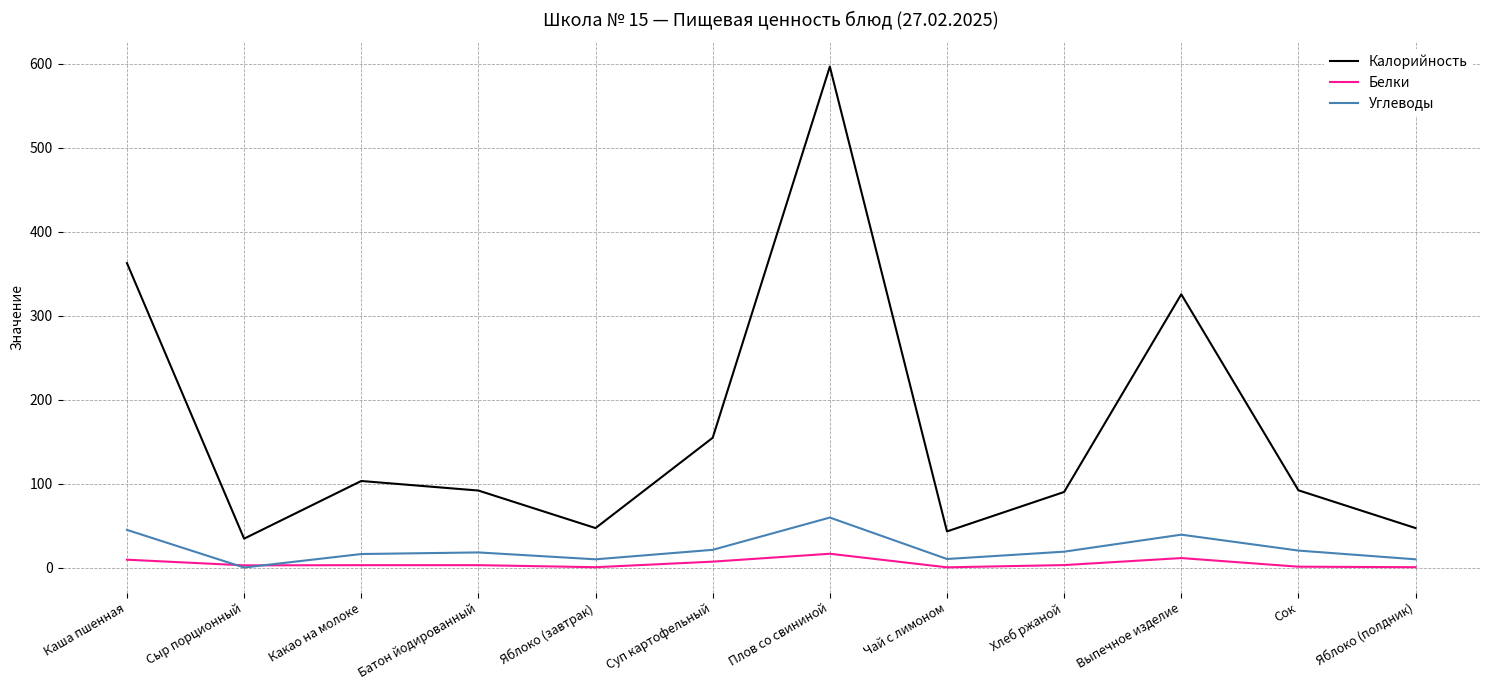

True or false: Белки and Калорийность cross at least once.

False